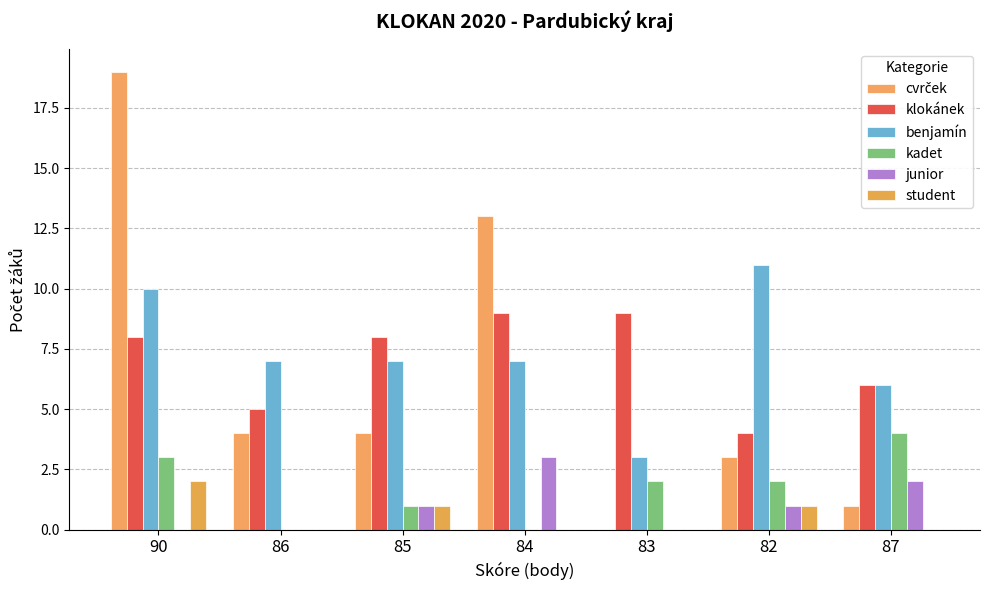

Are the bars horizontal?

No